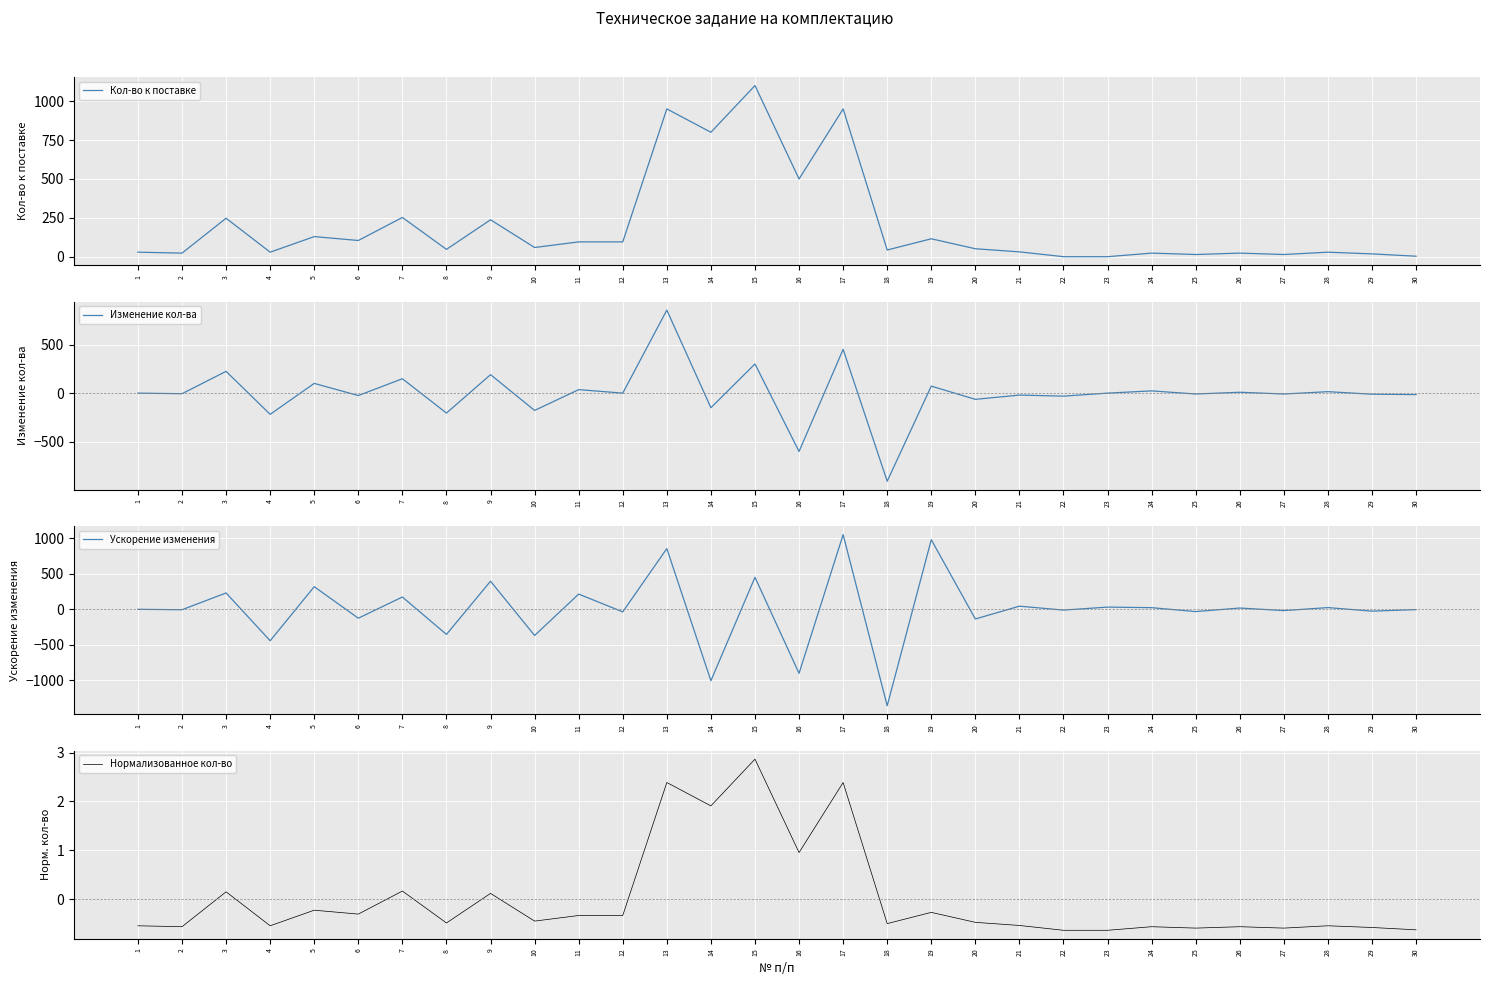

Reading left to right, list all the values displayed in this chart.

Кол-во к поставке: 1=30.0	2=24.0	3=248.0	4=30.0	5=130.0	6=105.0	7=253.0	8=48.0	9=238.0	10=60.0	11=96.0	12=96.0	13=950.0	14=800.0	15=1100.0	16=500.0	17=950.0	18=44.0	19=116.0	20=52.0	21=32.0	22=1.0	23=1.0	24=24.0	25=15.0	26=24.0	27=15.0	28=30.0	29=19.0	30=4.0
Изменение кол-ва: 1=0.0	2=-6.0	3=224.0	4=-218.0	5=100.0	6=-25.0	7=148.0	8=-205.0	9=190.0	10=-178.0	11=36.0	12=0.0	13=854.0	14=-150.0	15=300.0	16=-600.0	17=450.0	18=-906.0	19=72.0	20=-64.0	21=-20.0	22=-31.0	23=0.0	24=23.0	25=-9.0	26=9.0	27=-9.0	28=15.0	29=-11.0	30=-15.0
Ускорение изменения: 1=0.0	2=-6.0	3=230.0	4=-442.0	5=318.0	6=-125.0	7=173.0	8=-353.0	9=395.0	10=-368.0	11=214.0	12=-36.0	13=854.0	14=-1004.0	15=450.0	16=-900.0	17=1050.0	18=-1356.0	19=978.0	20=-136.0	21=44.0	22=-11.0	23=31.0	24=23.0	25=-32.0	26=18.0	27=-18.0	28=24.0	29=-26.0	30=-4.0
Нормализованное кол-во: 1=-0.5	2=-0.6	3=0.1	4=-0.5	5=-0.2	6=-0.3	7=0.2	8=-0.5	9=0.1	10=-0.5	11=-0.3	12=-0.3	13=2.4	14=1.9	15=2.9	16=1.0	17=2.4	18=-0.5	19=-0.3	20=-0.5	21=-0.5	22=-0.6	23=-0.6	24=-0.6	25=-0.6	26=-0.6	27=-0.6	28=-0.5	29=-0.6	30=-0.6